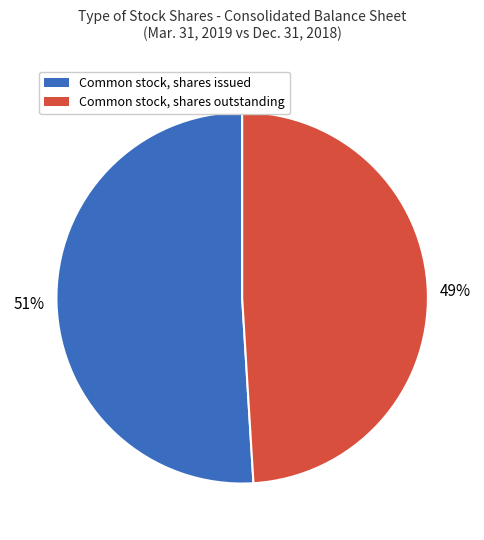

What is the smallest slice in the pie chart?

Common stock, shares outstanding